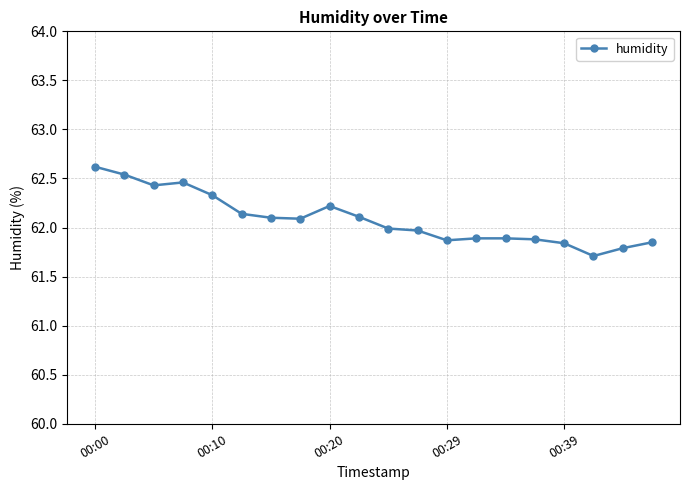

What is the greatest value displayed?

62.6